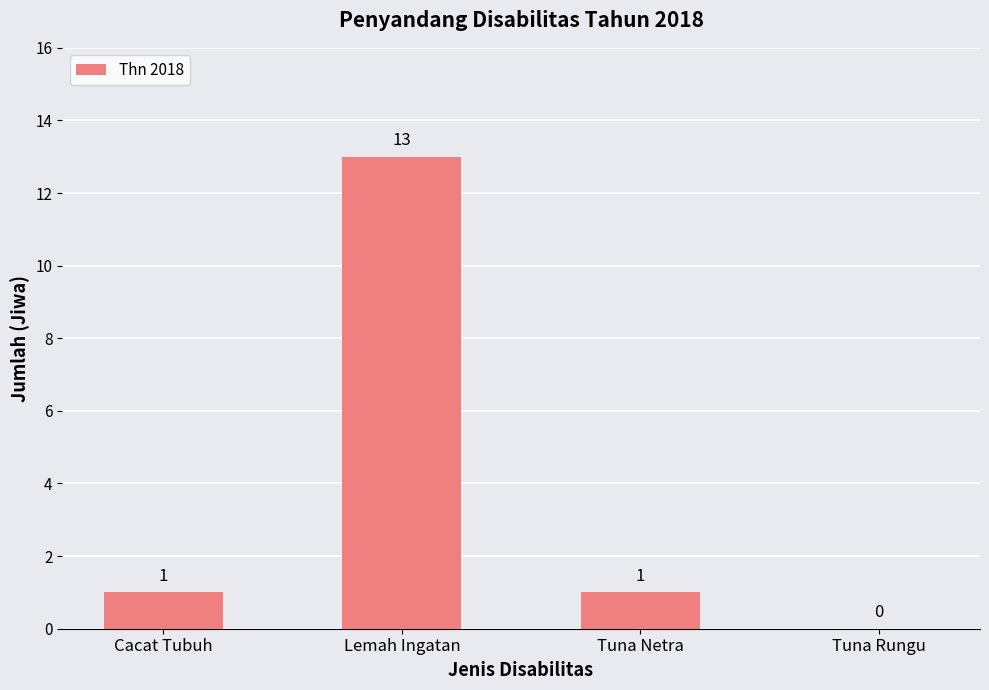

What is the maximum value shown in the chart?

13